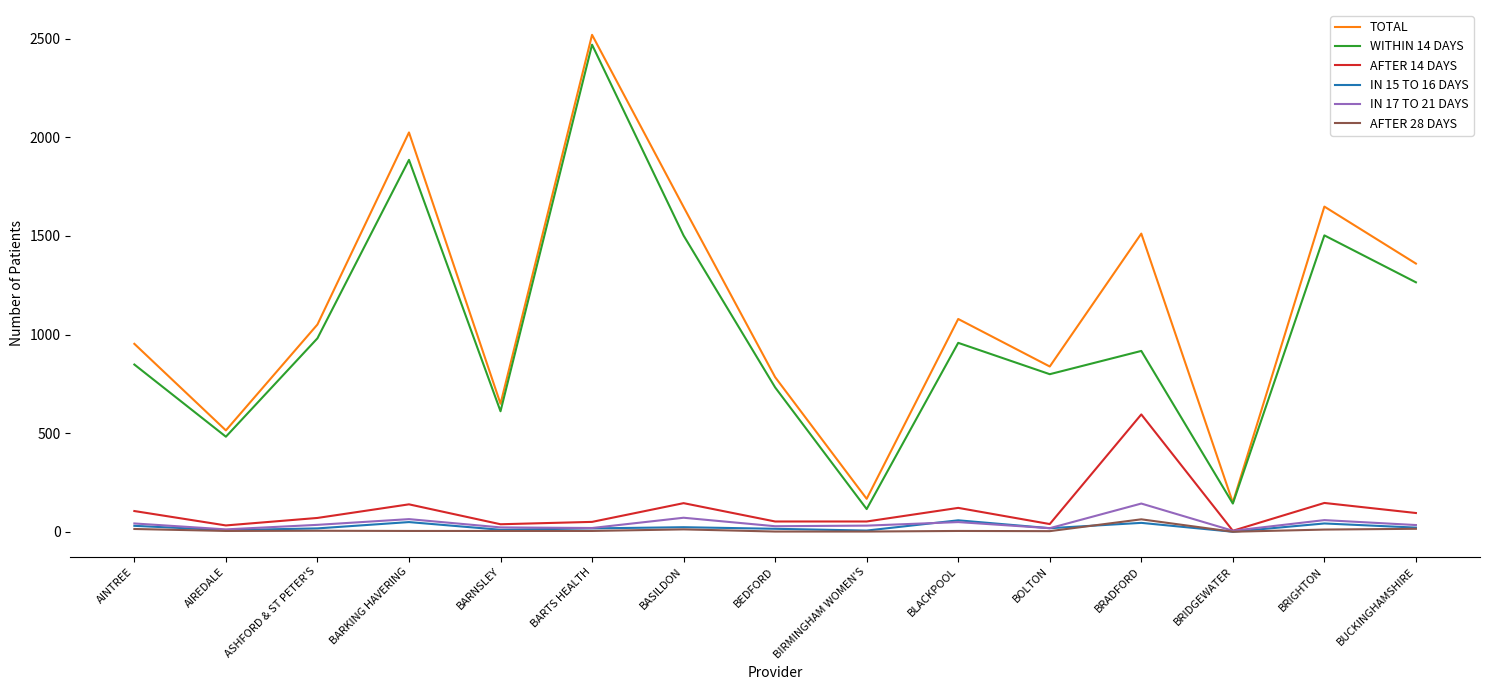

Which series changed the most between BOLTON and BRIDGEWATER?

TOTAL